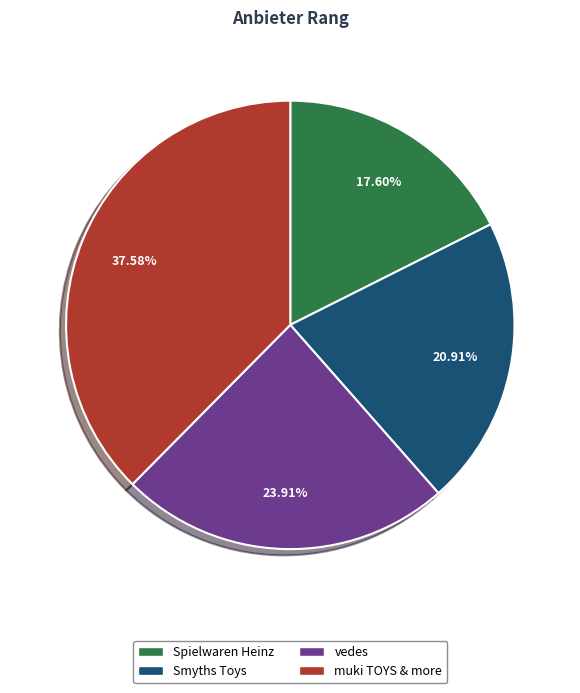

To the nearest percent, what is the difference between the vedes and Spielwaren Heinz slice percentages?

6%